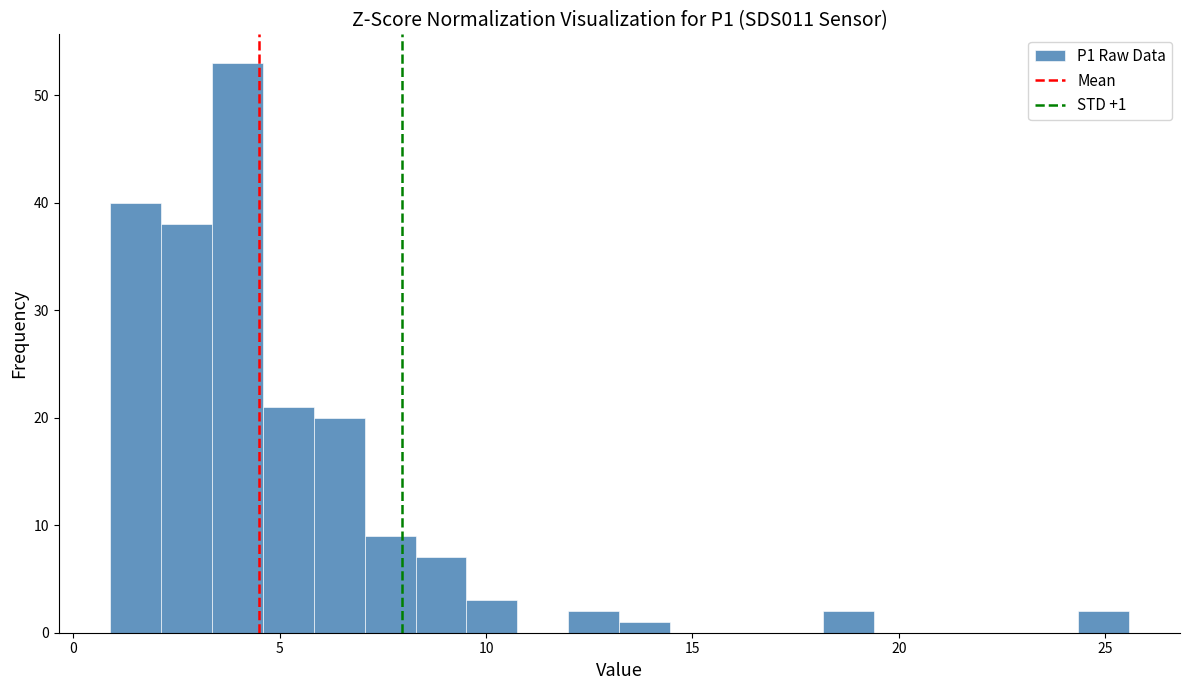

Read against the x-axis, roughly where is the centre of the tallest bar?

4.0